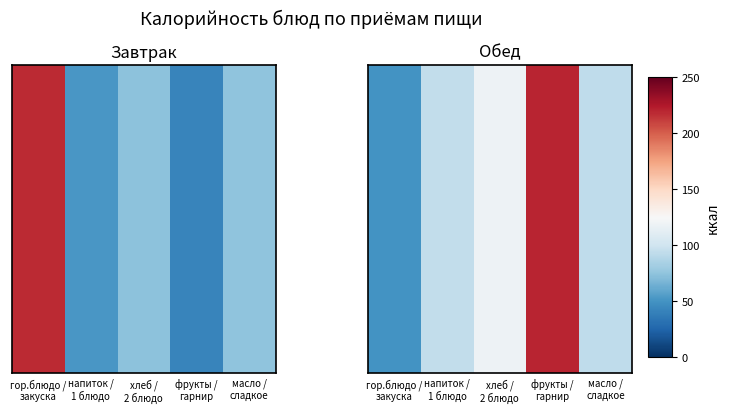

List the labels in order of value, smallest first.

гор.блюдо /
закуска, масло /
сладкое, напиток /
1 блюдо, хлеб /
2 блюдо, фрукты /
гарнир